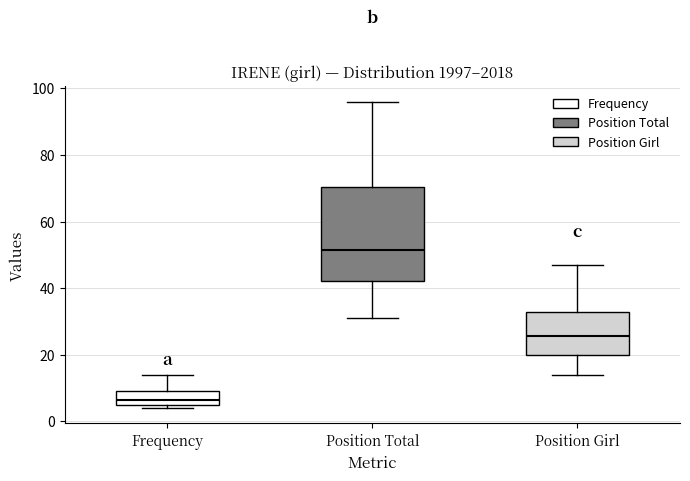

Where is the upper edge of the box for Frequency on the y-axis? The values are not printed on the chart, so give them approximately, as read against the axis.

10